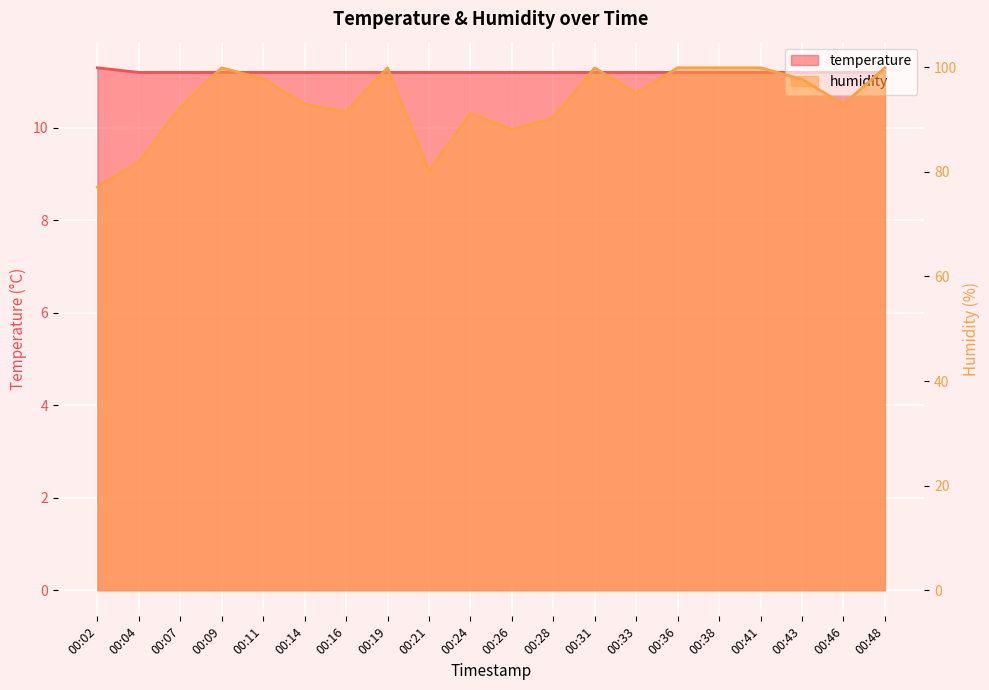

List the labels in order of temperature value, largest first.

00:02, 00:04, 00:07, 00:09, 00:11, 00:14, 00:16, 00:19, 00:21, 00:24, 00:26, 00:28, 00:31, 00:33, 00:36, 00:38, 00:41, 00:43, 00:46, 00:48